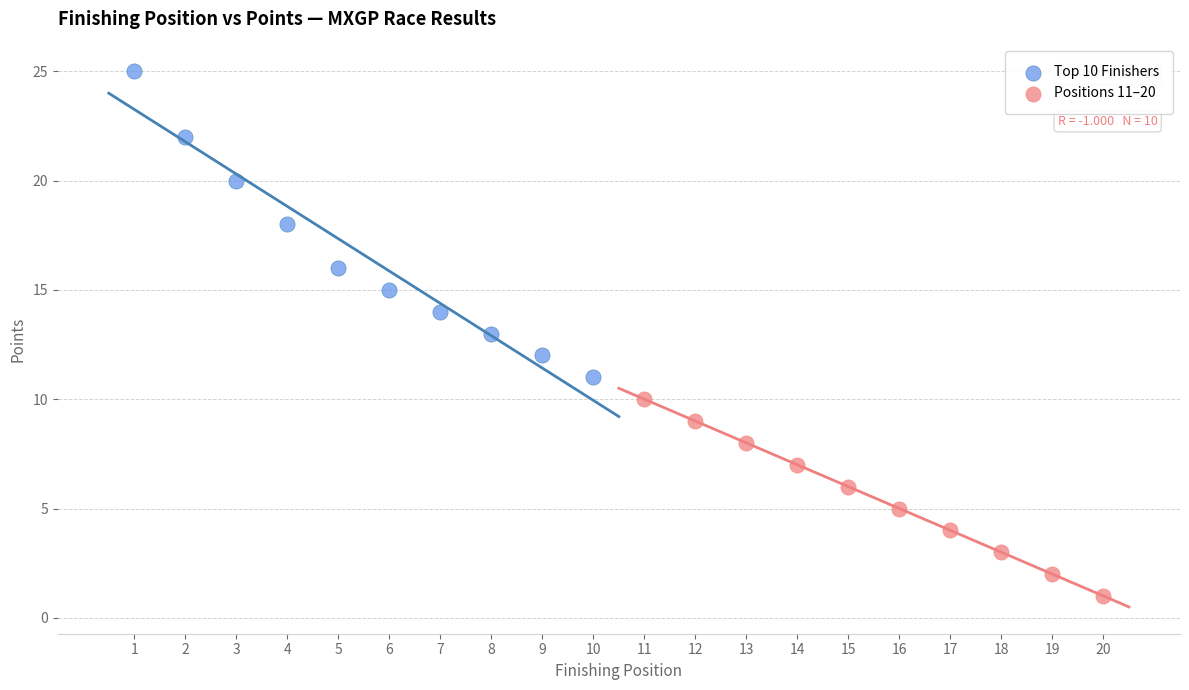

Which series has the widest spread of Y values?

Top 10 Finishers